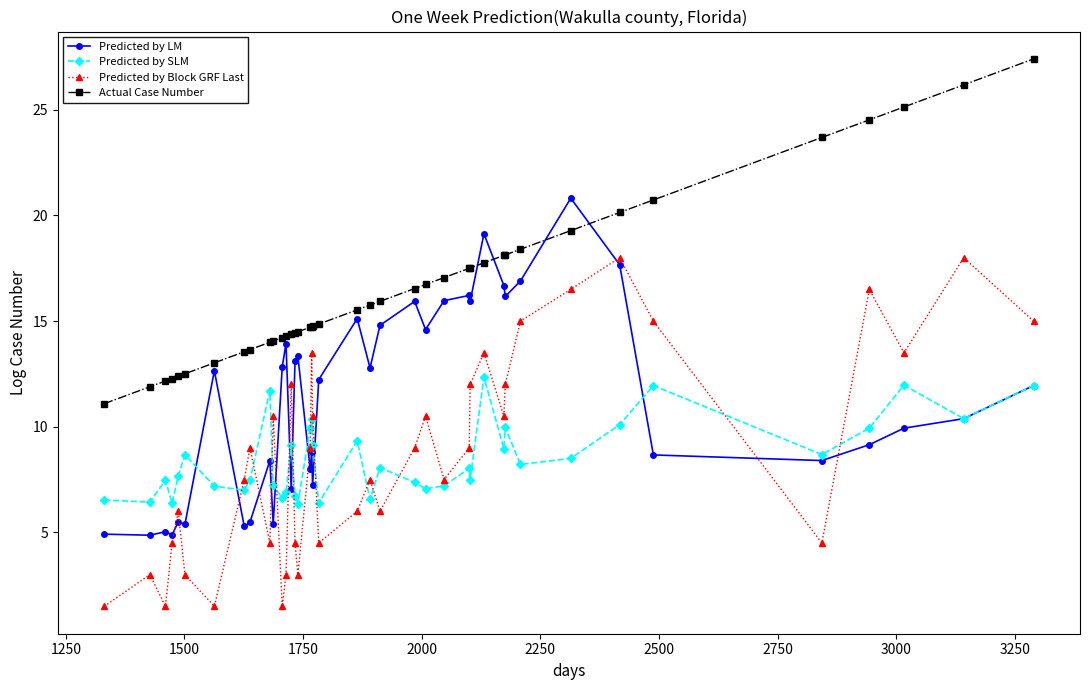

True or false: Predicted by LM and Predicted by Block GRF Last intersect in this chart.

True